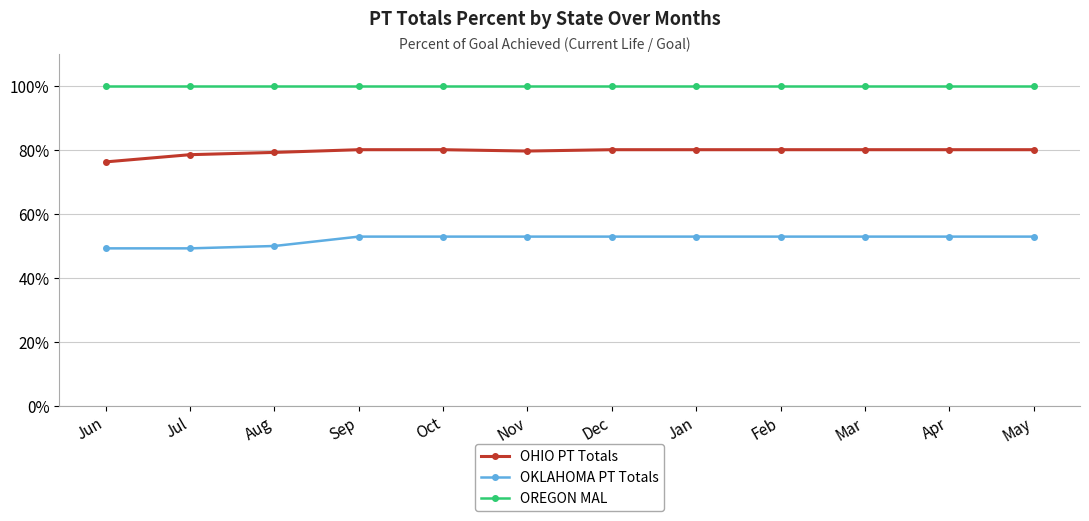

What is the total value across all series at Apr?

2.3